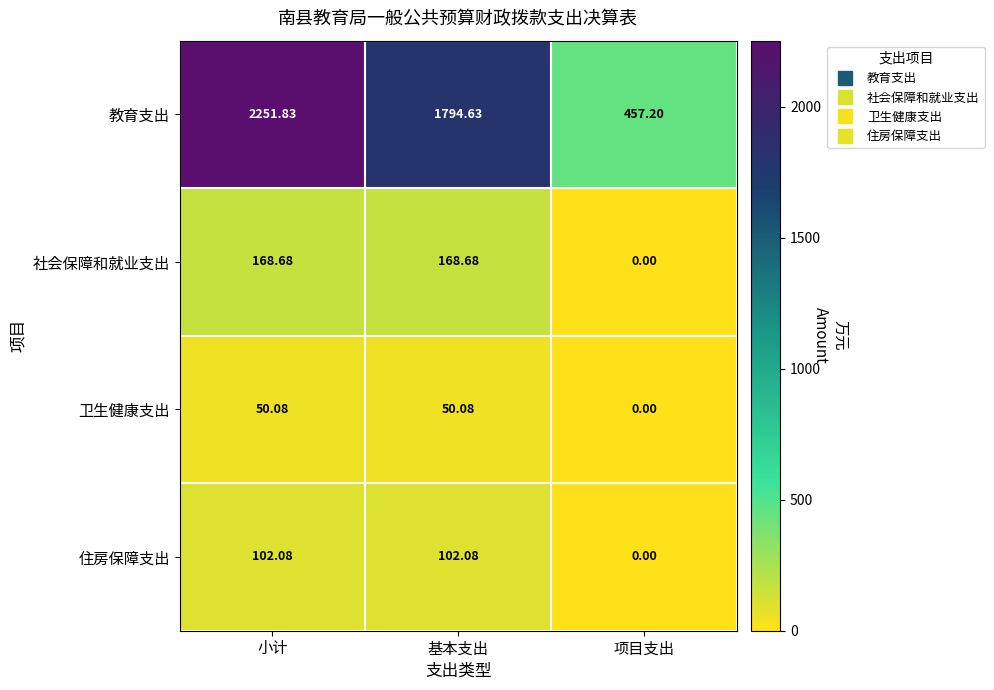

At which label does 教育支出 first exceed 1794?

小计